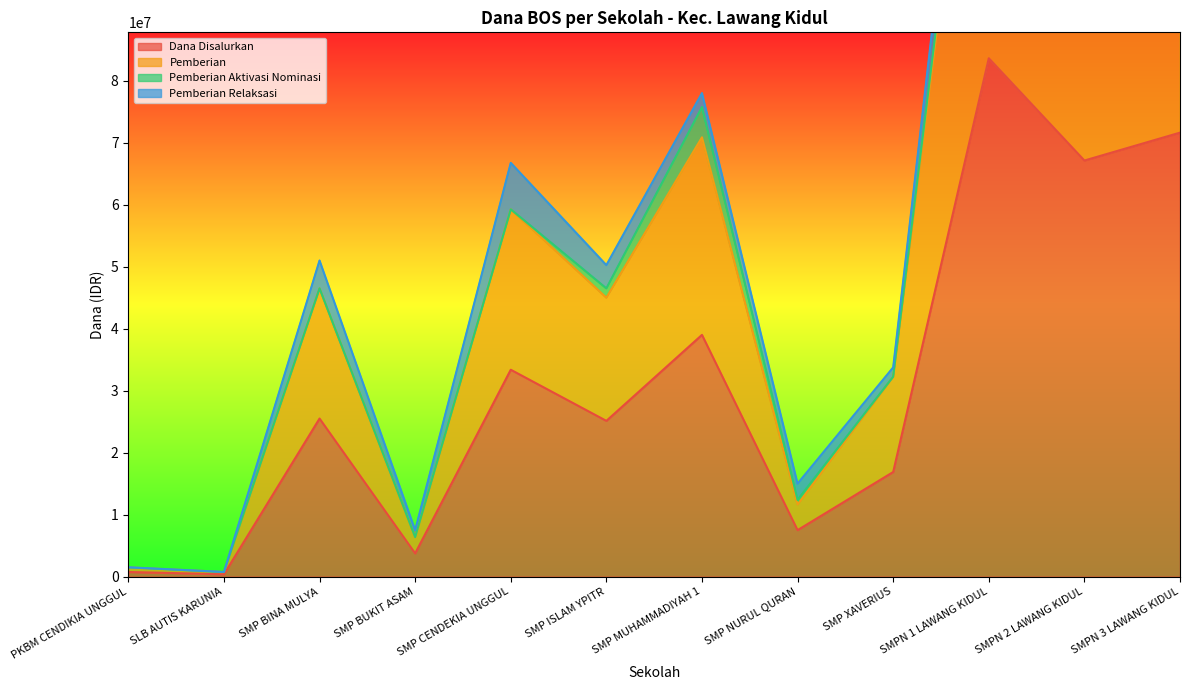

How many categories are shown in the chart?

12